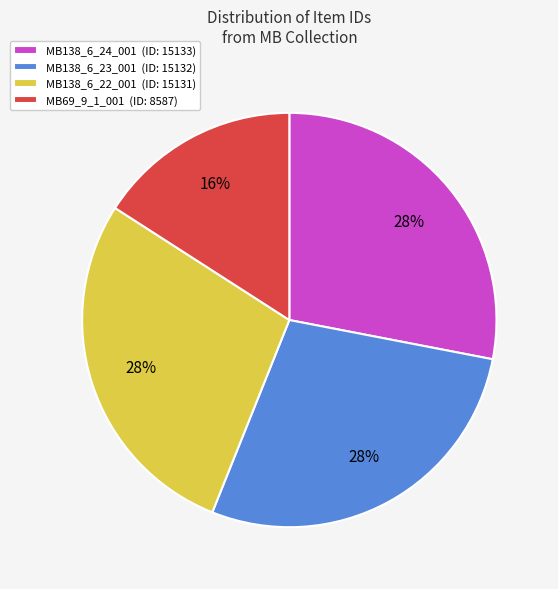

Is the sum of MB138_6_23_001 (ID: 15132) and MB138_6_24_001 (ID: 15133) greater than half?

Yes